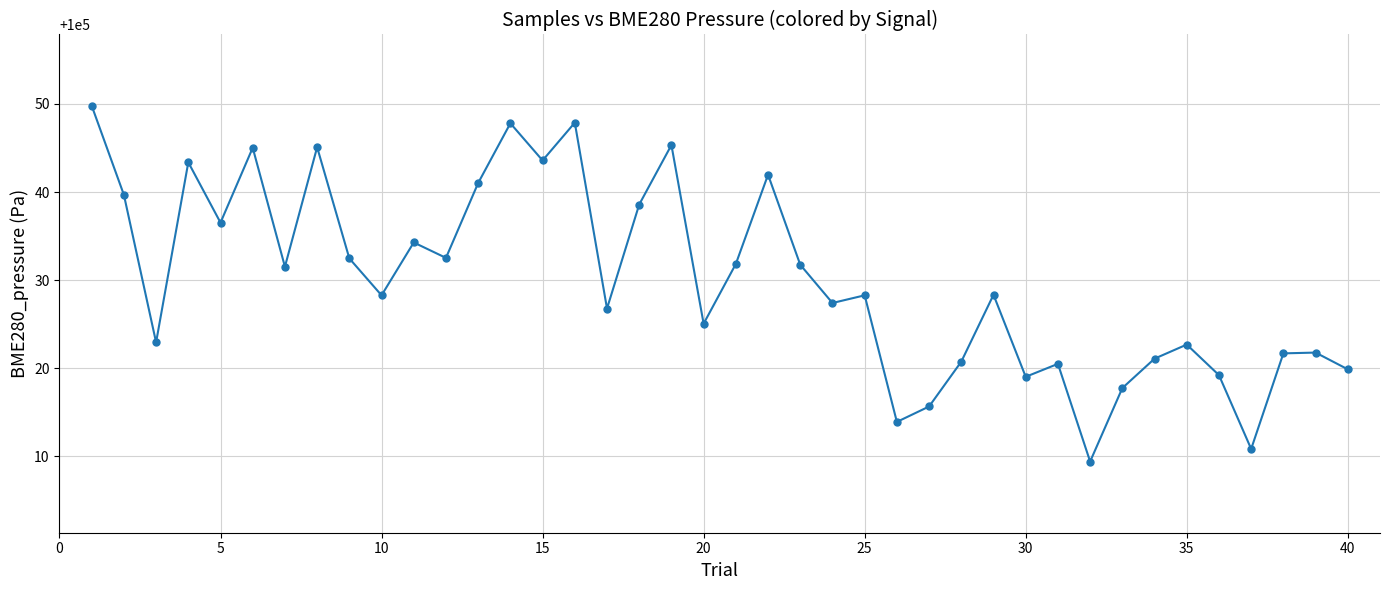

What is the average value?

100030.0